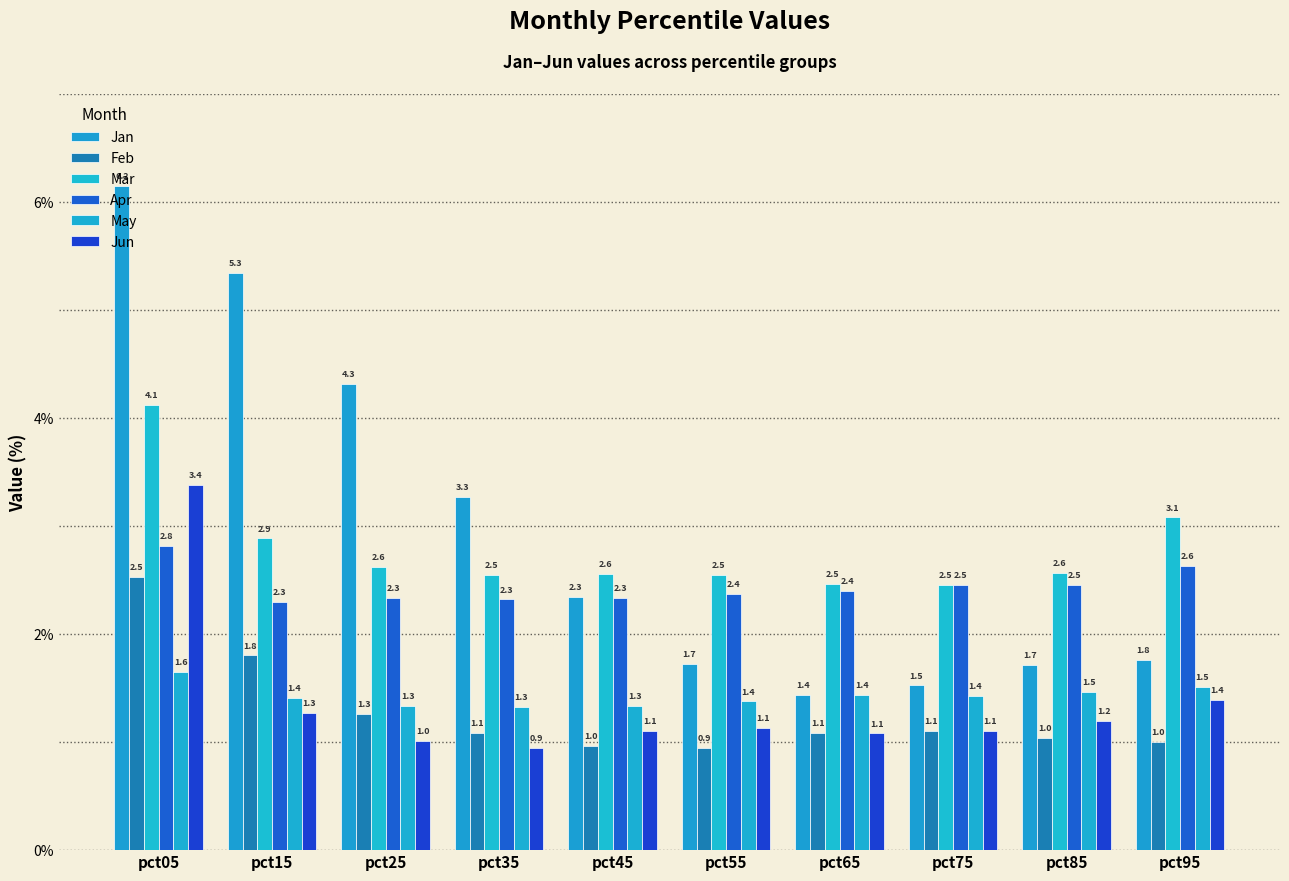

List the series in order of their peak value, highest first.

Jan, Mar, Jun, Apr, Feb, May